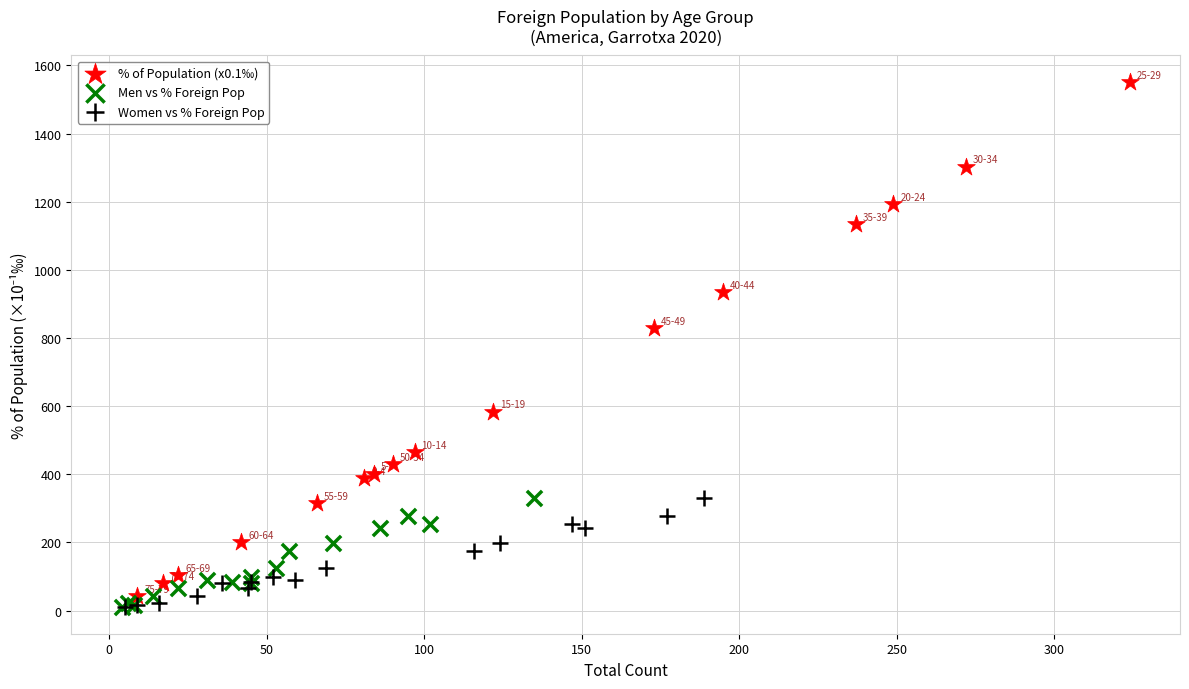

Which series has the largest Y range (max minus min)?

% of Population (x0.1‰)